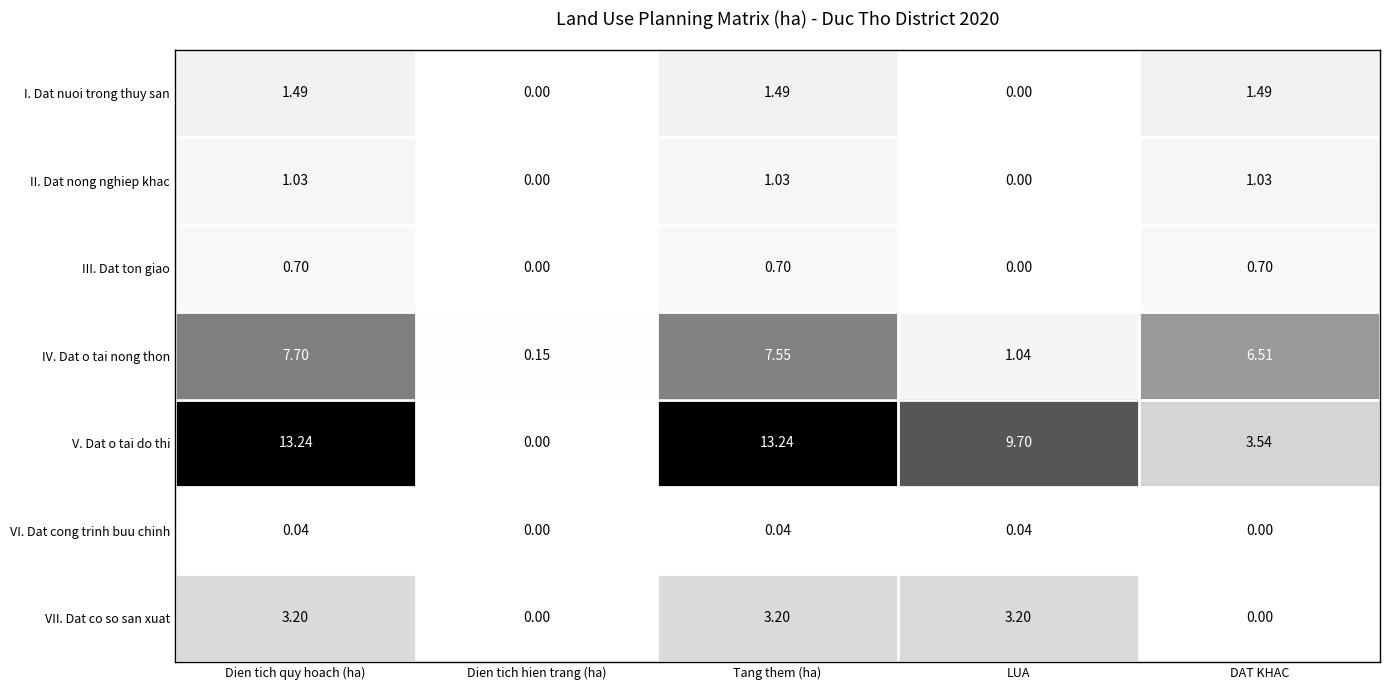

At which label does IV. Dat o tai nong thon first exceed 6?

Dien tich quy hoach (ha)